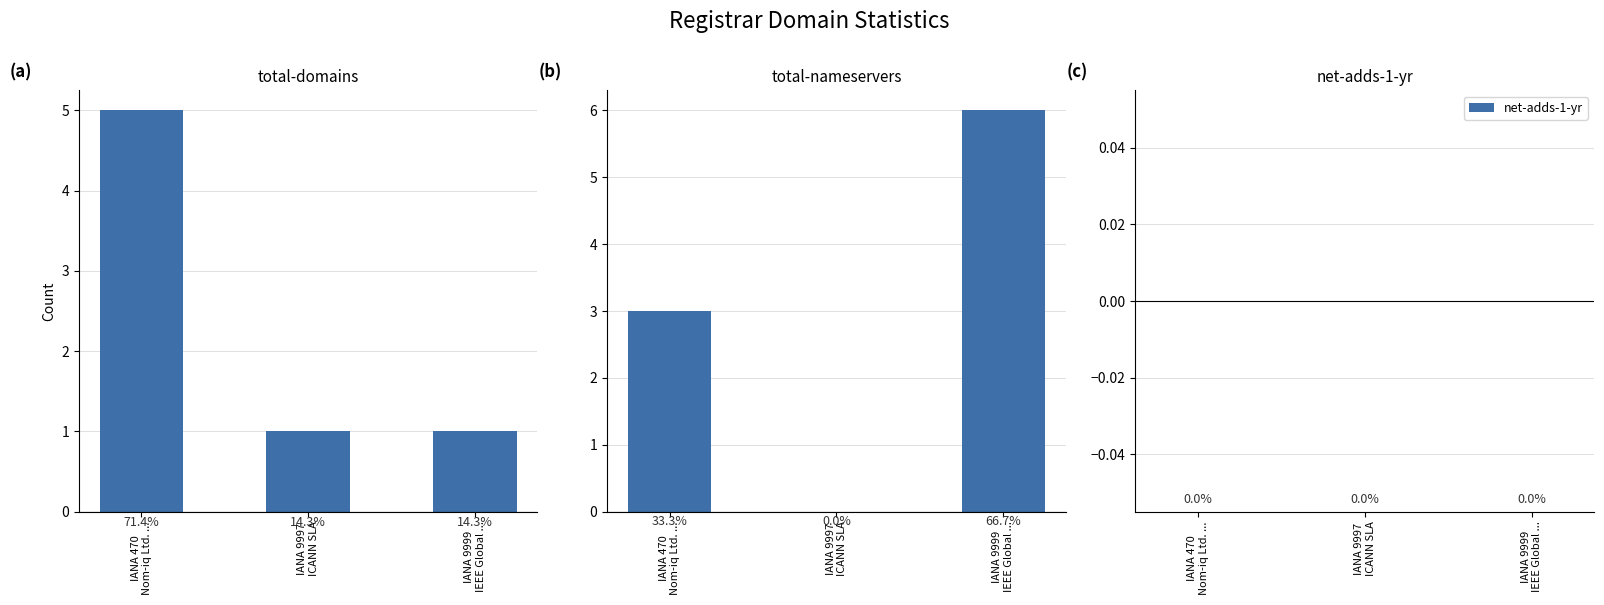

What is the greatest value displayed?

6